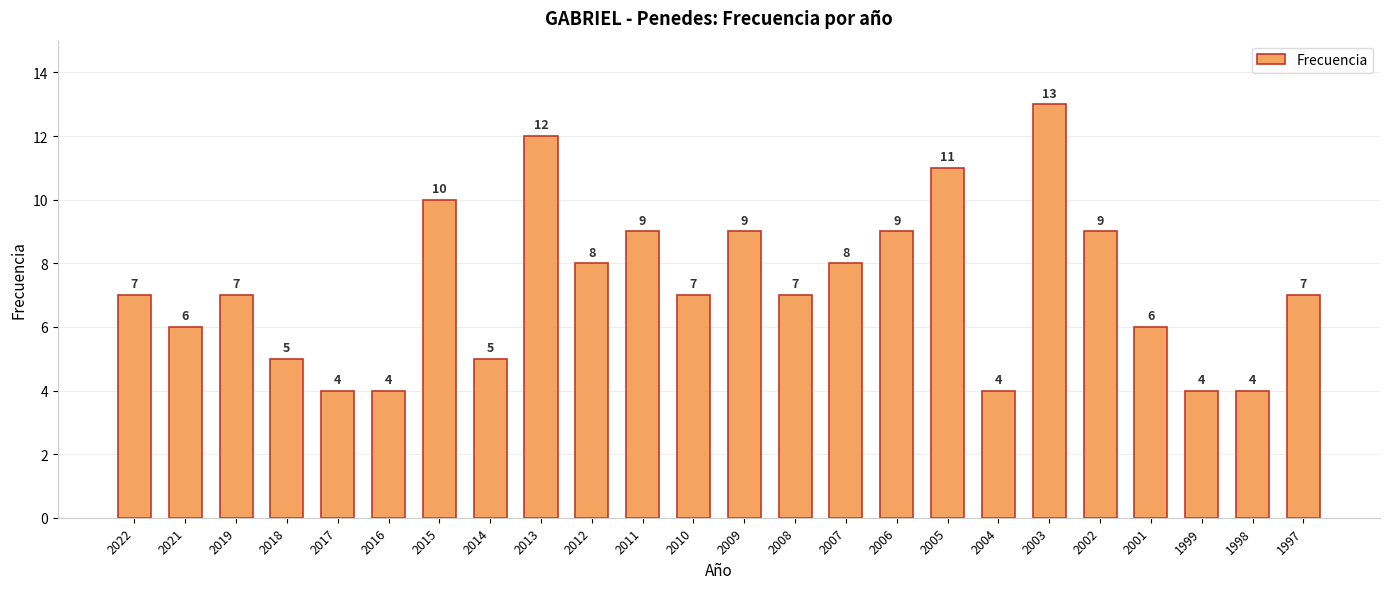

Reading left to right, extract all data points from this chart.

2022=7	2021=6	2019=7	2018=5	2017=4	2016=4	2015=10	2014=5	2013=12	2012=8	2011=9	2010=7	2009=9	2008=7	2007=8	2006=9	2005=11	2004=4	2003=13	2002=9	2001=6	1999=4	1998=4	1997=7